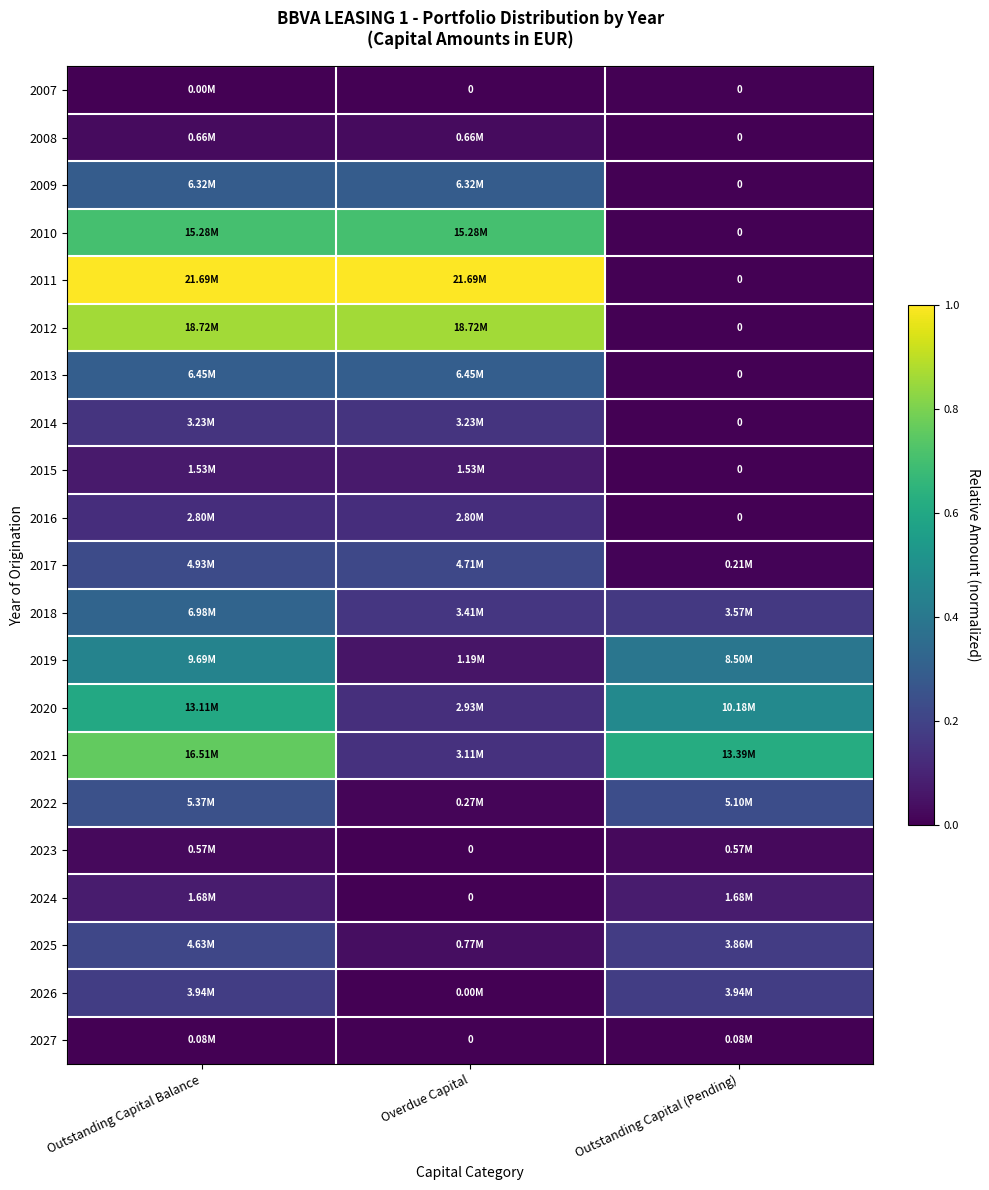

Rank the series at Overdue Capital from lowest to highest value.

2007, 2023, 2024, 2027, 2026, 2022, 2008, 2025, 2019, 2015, 2016, 2020, 2021, 2014, 2018, 2017, 2009, 2013, 2010, 2012, 2011